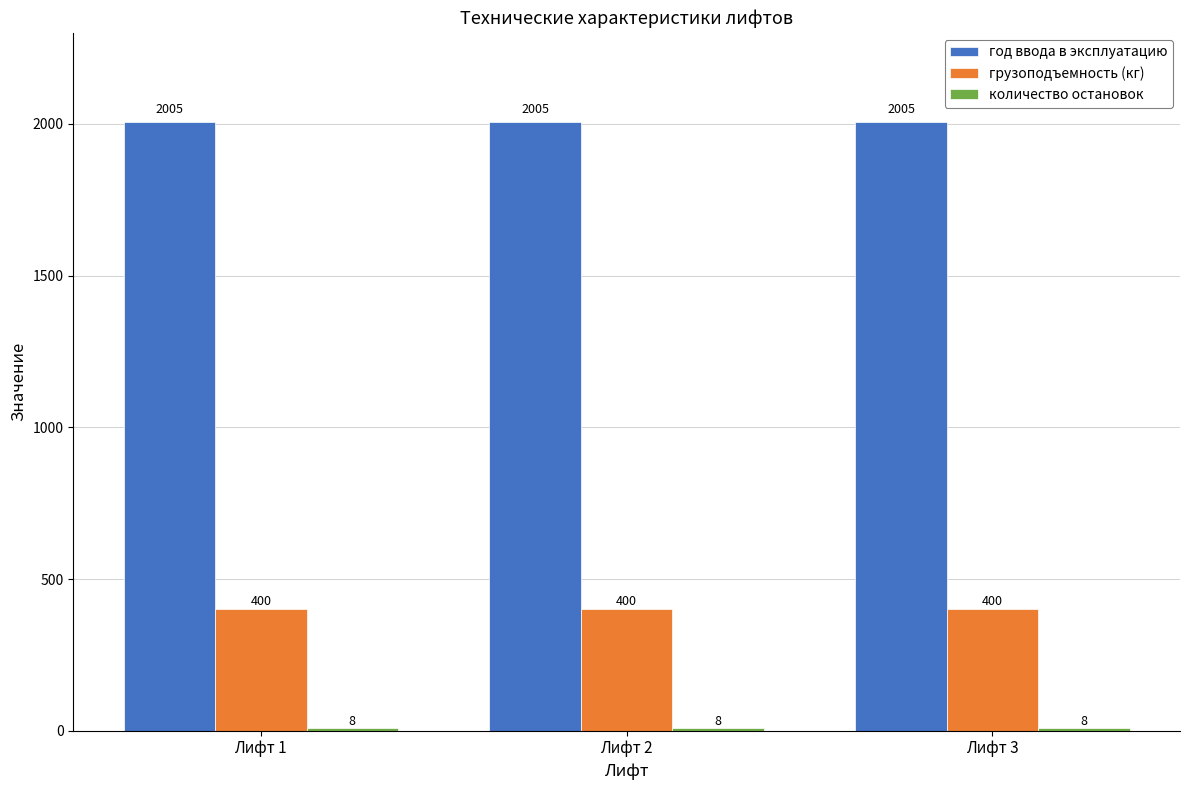

Is it true that грузоподъемность (кг) equals 400 at Лифт 2?

True